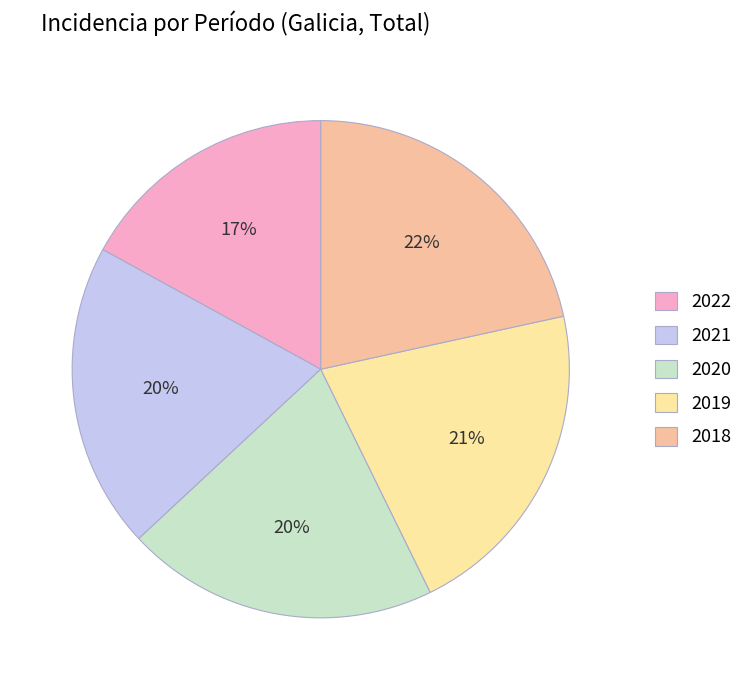

How many segments does this pie chart have?

5